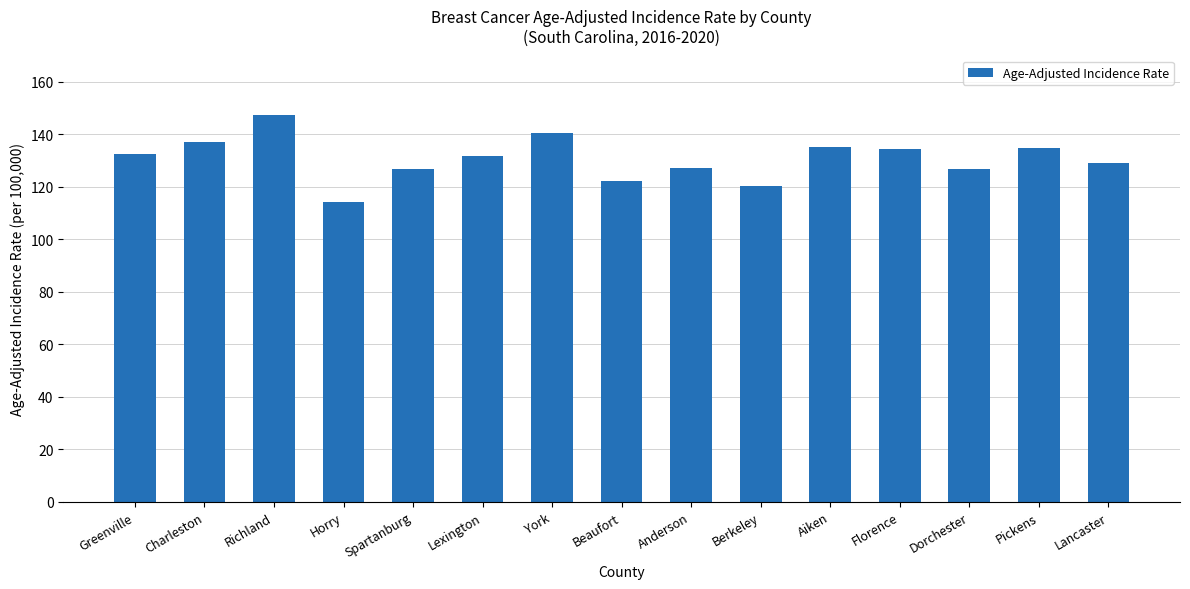

True or false: the data shows 193.2 at Greenville.

False